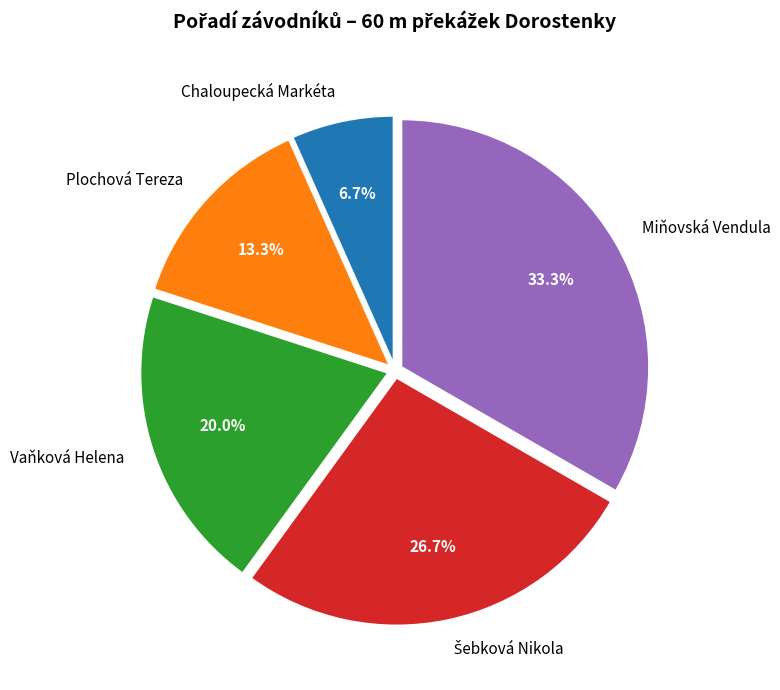

Approximately how many times larger is the value at Miňovská Vendula compared to Plochová Tereza?

2.5